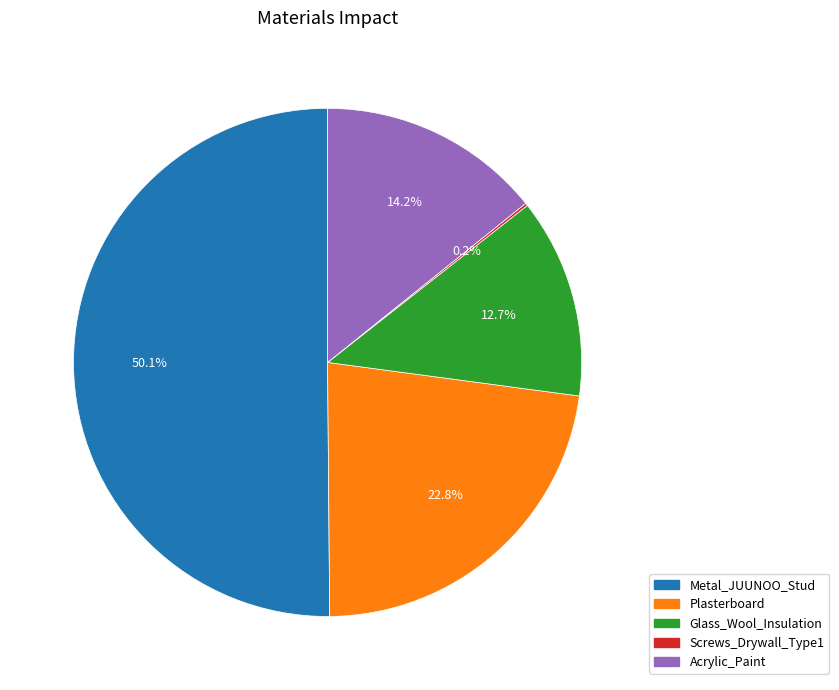

Which slice is the largest?

Metal_JUUNOO_Stud